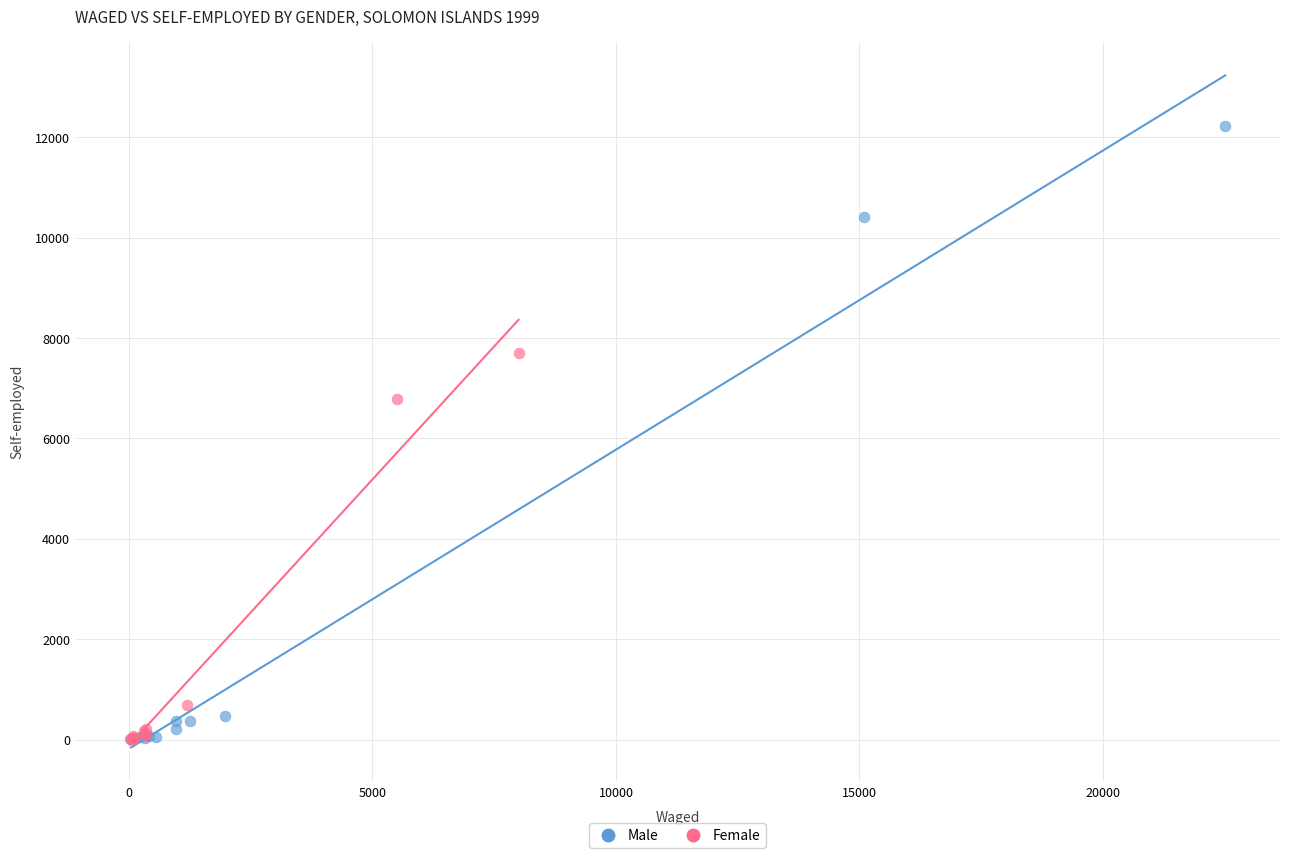

Which series contains the highest Y value?

Male